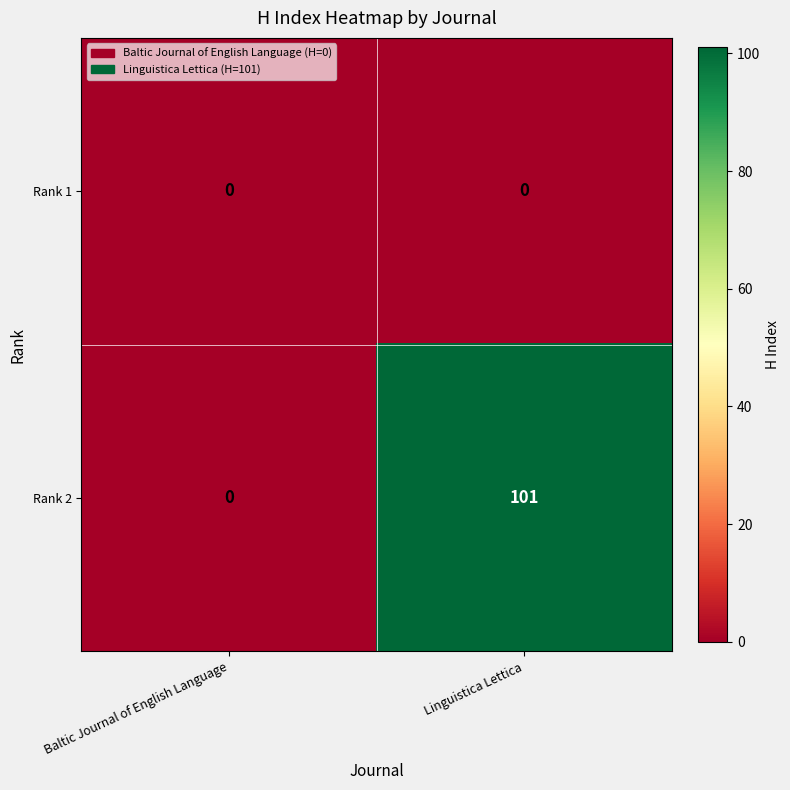

What is the maximum value shown in the chart?

101